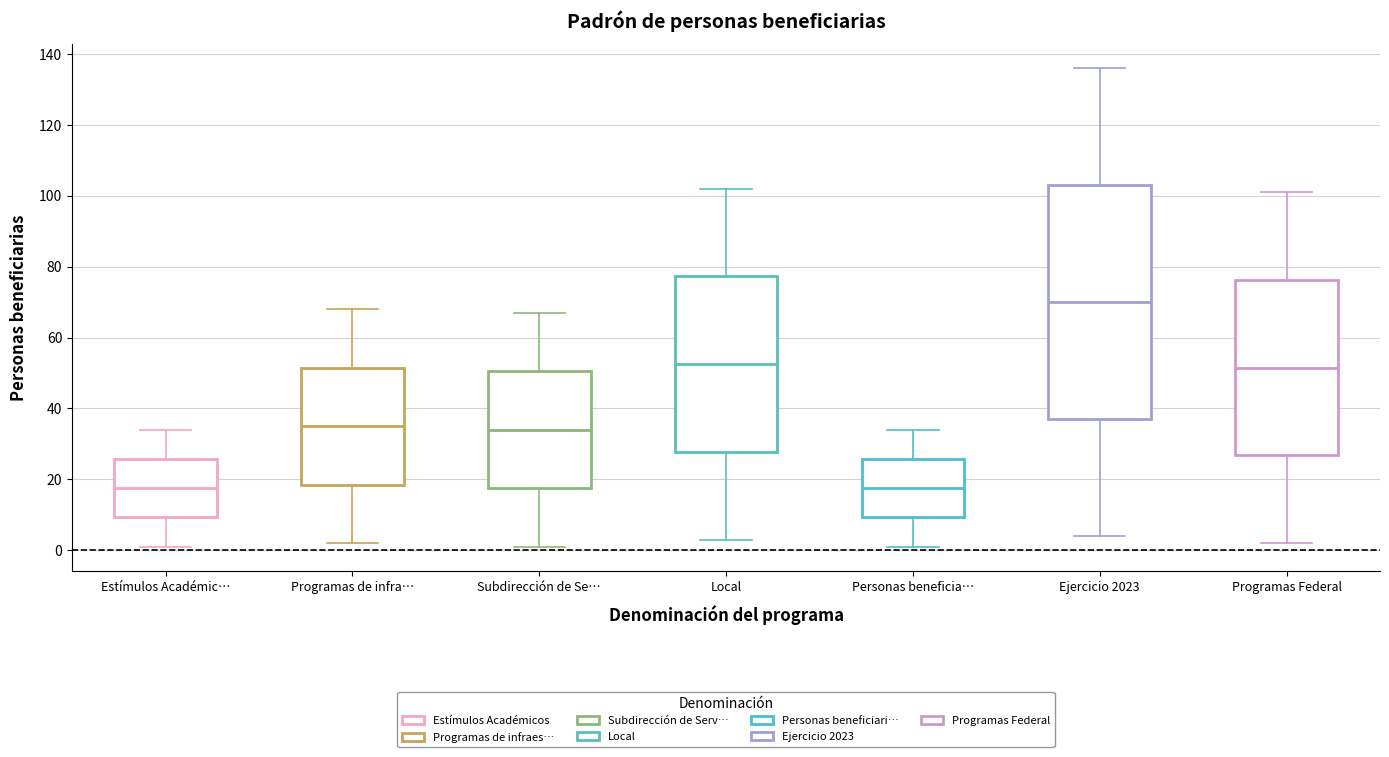

Reading left to right, read every box against the y-axis: the position of its median line, the range the box covers, and the ends of its whiskers. The values are not printed on the chart, so give them approximately, as read against the axis.

Estímulos Académic…: median 18, box 10 to 26, whiskers 2 to 34
Programas de infra…: median 36, box 18 to 52, whiskers 2 to 68
Subdirección de Se…: median 34, box 18 to 50, whiskers 2 to 68
Local: median 52, box 28 to 78, whiskers 4 to 102
Personas beneficia…: median 18, box 10 to 26, whiskers 2 to 34
Ejercicio 2023: median 70, box 38 to 104, whiskers 4 to 136
Programas Federal: median 52, box 26 to 76, whiskers 2 to 102